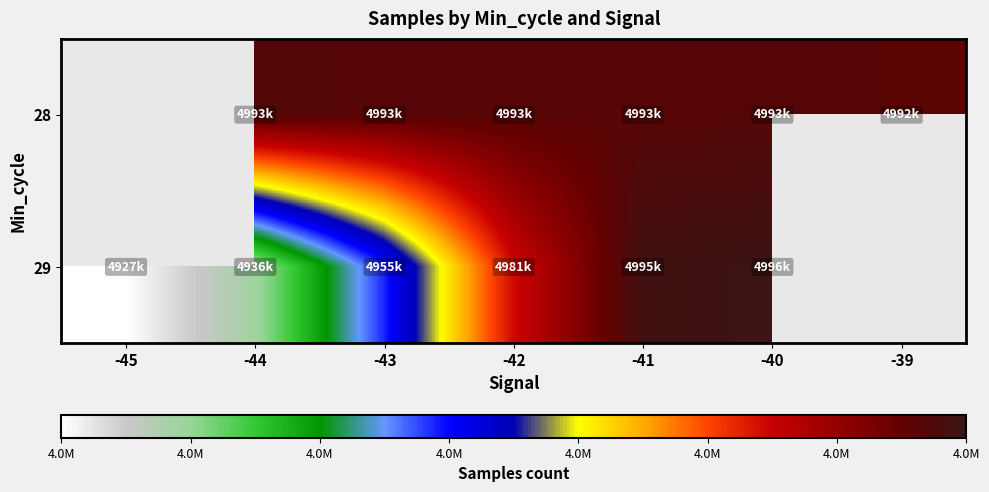

Is it true that 28 equals 4993178.0 at -41?

True